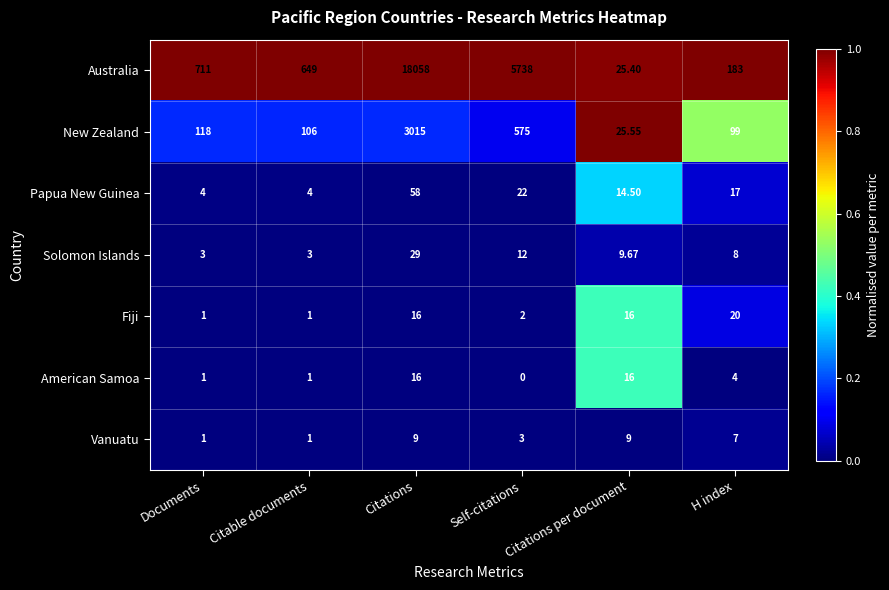

What is the total value across all series at Citable documents?

765.0